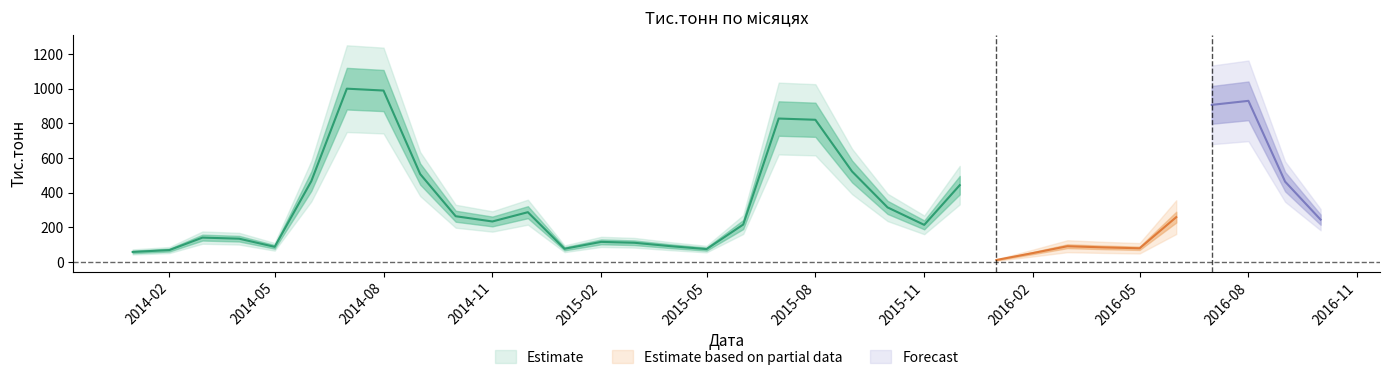

What position from the right is 2015-01?

22